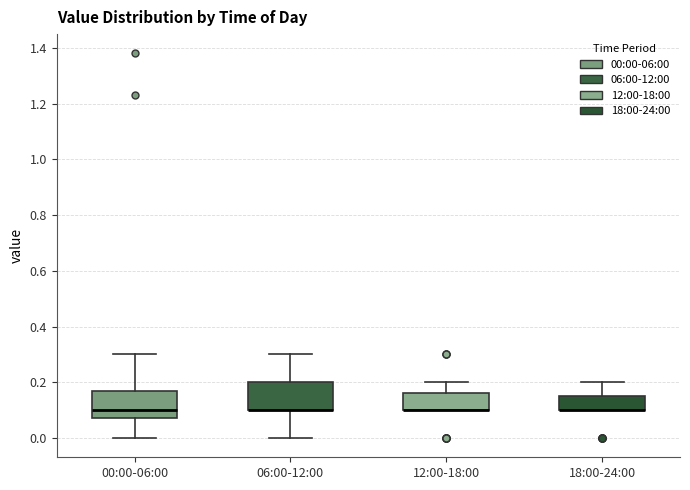

Where is the lower edge of the box for 06:00-12:00 on the y-axis? The values are not printed on the chart, so give them approximately, as read against the axis.

0.10